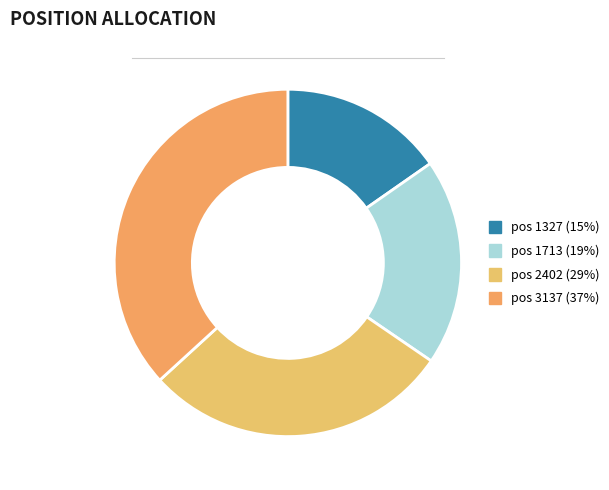

To the nearest percent, what is the difference between the largest and smallest slice percentages?

21%